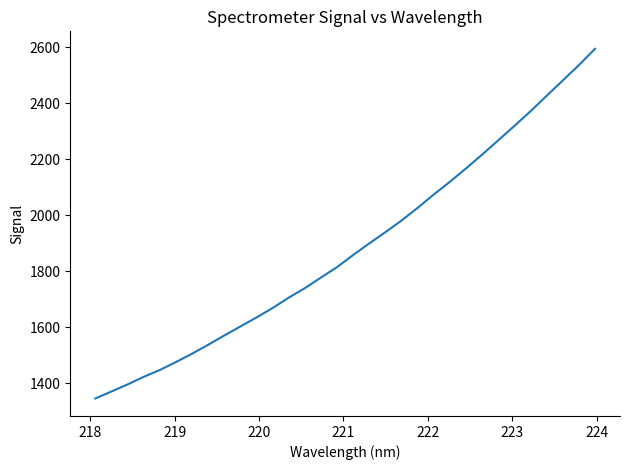

What is the difference between the maximum and minimum values?

1248.2